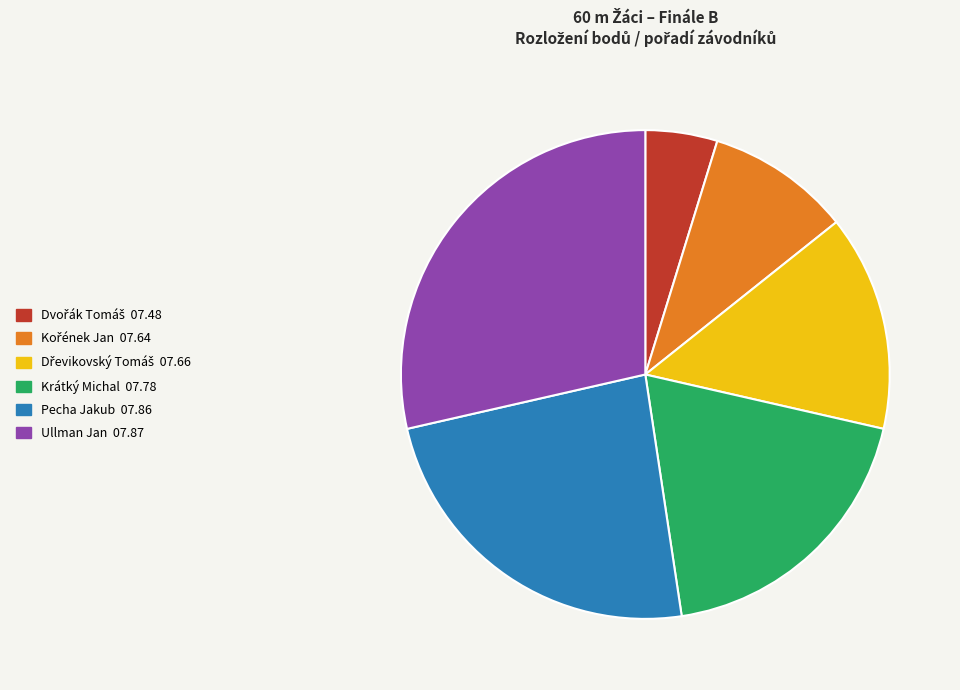

What is the largest slice in the pie chart?

Ullman Jan